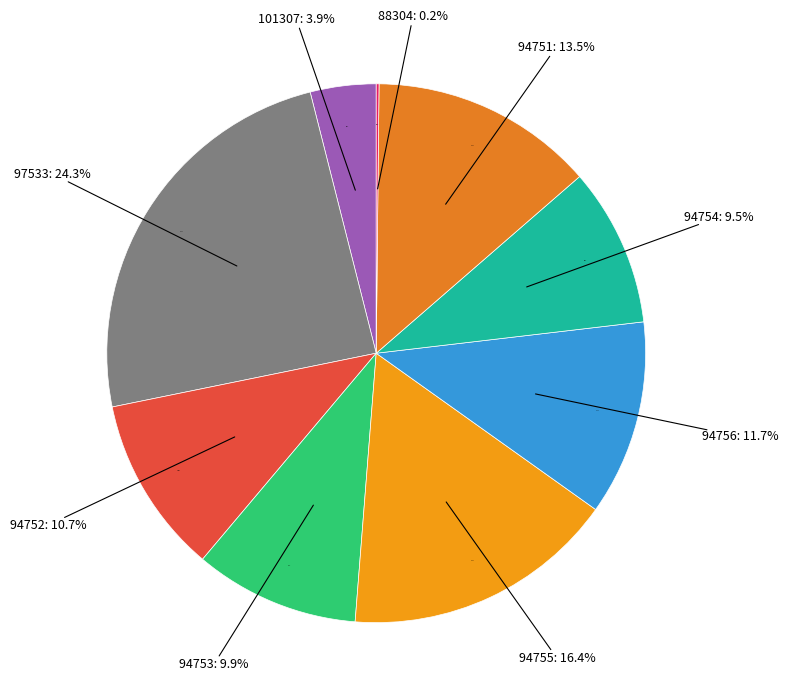

Rank the categories by value from lowest to highest.

88304, 101307, 94754, 94753, 94752, 94756, 94751, 94755, 97533